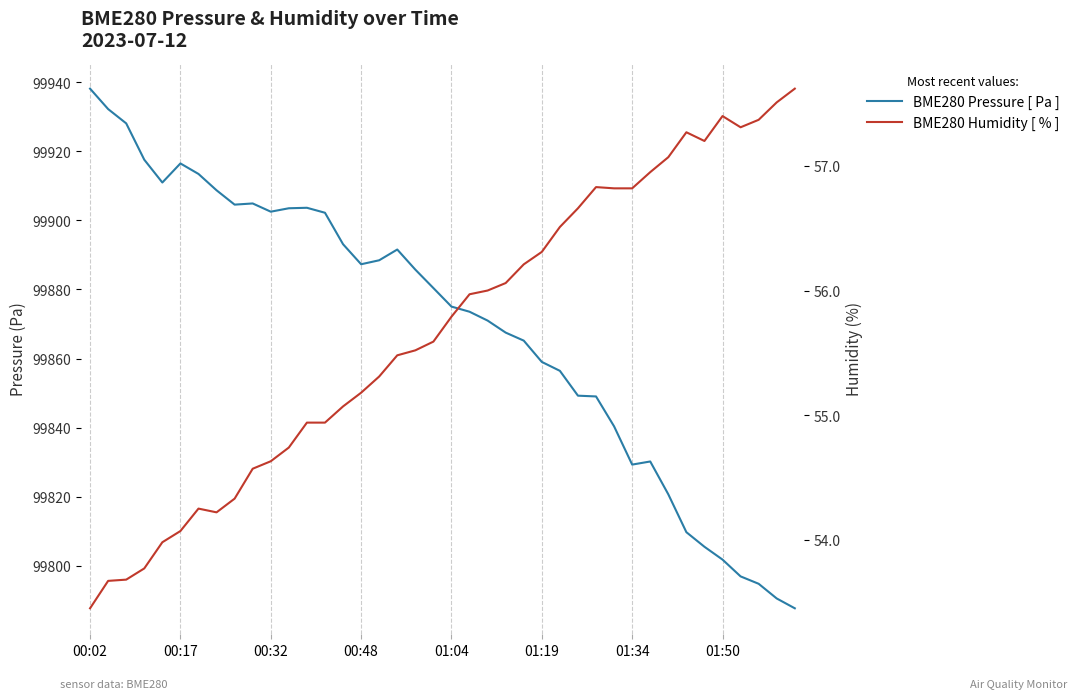

Which series has the largest range (max minus min)?

BME280 Pressure [ Pa ]